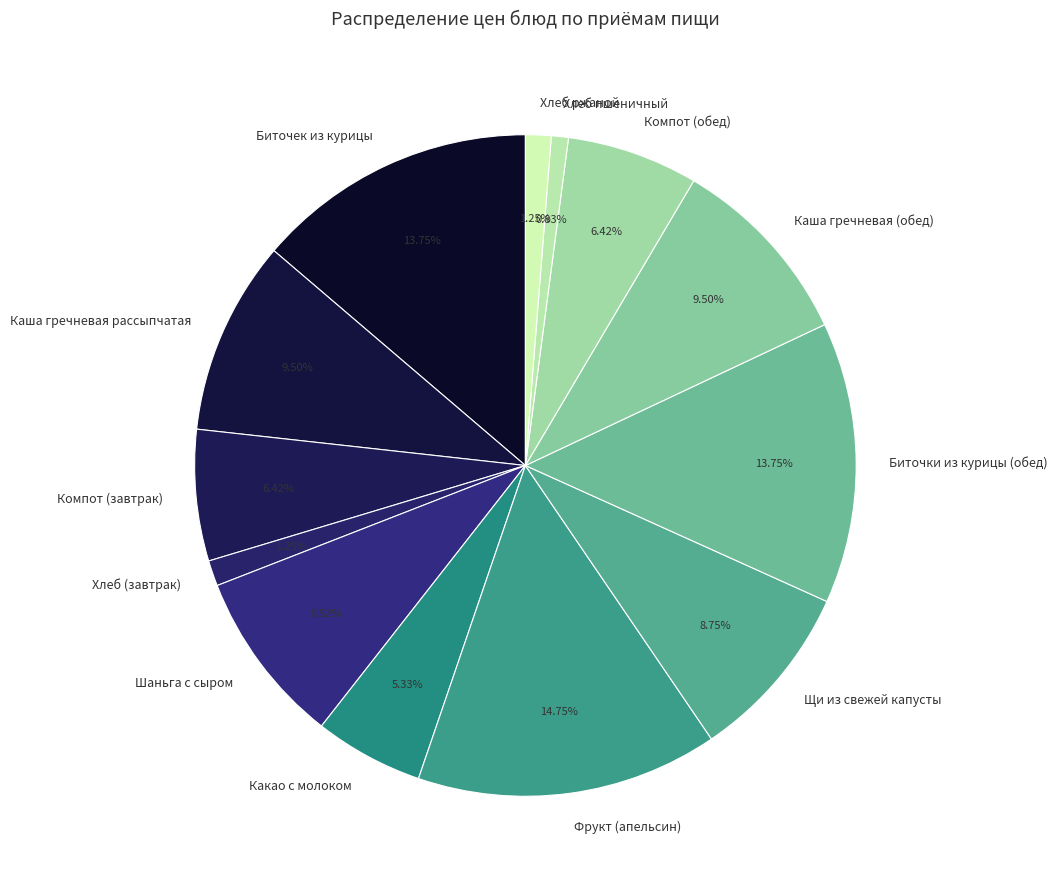

Is the sum of Хлеб ржаной and Биточек из курицы greater than half?

No